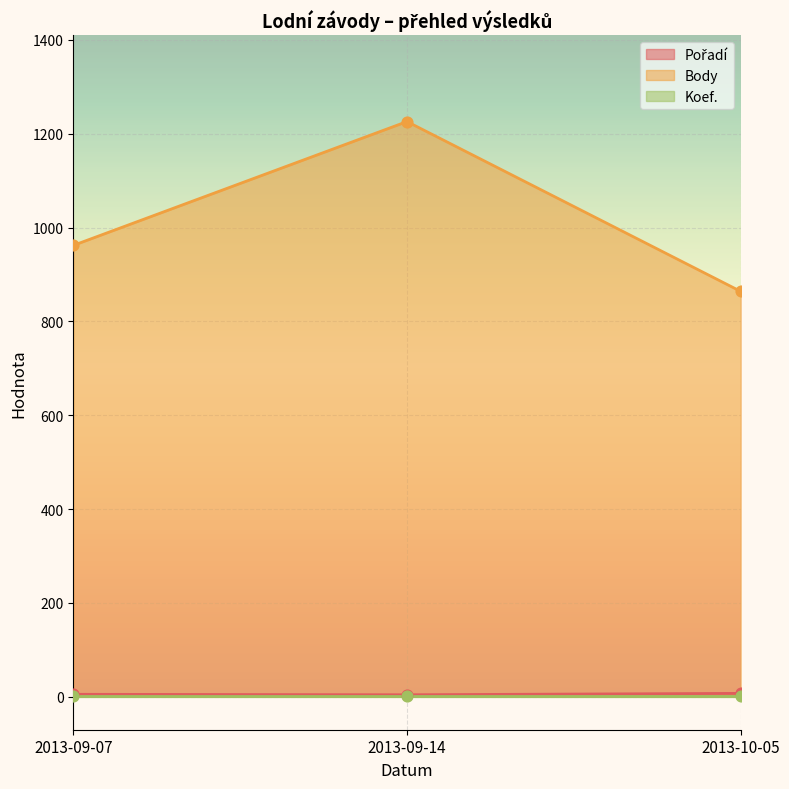

The value of Body at 2013-09-07 is 610. True or false?

False